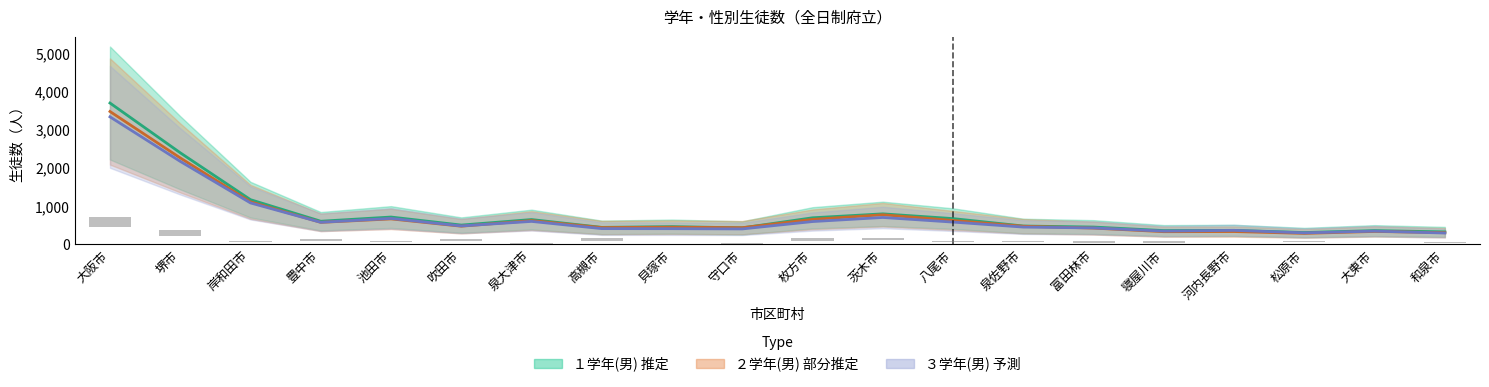

How many groups of bars are there?

20